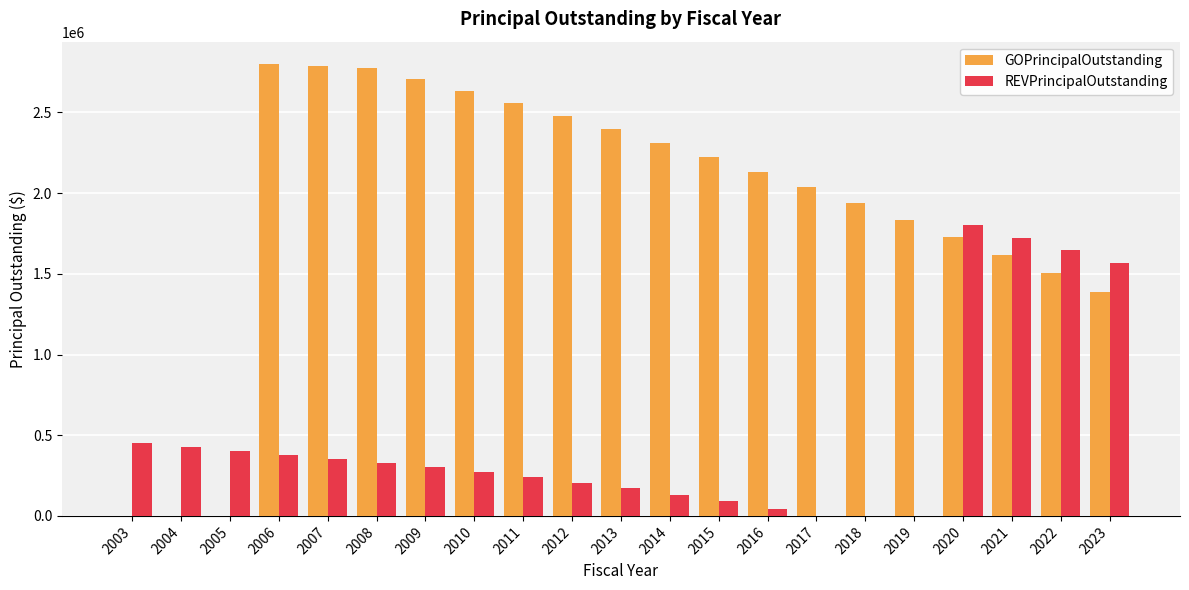

How many data points does each series have?

21